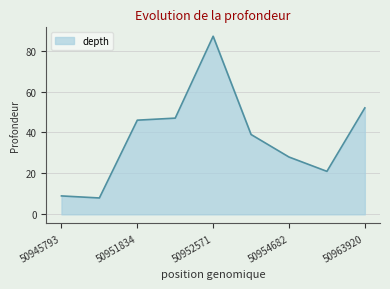

What is the minimum value shown in the chart?

8